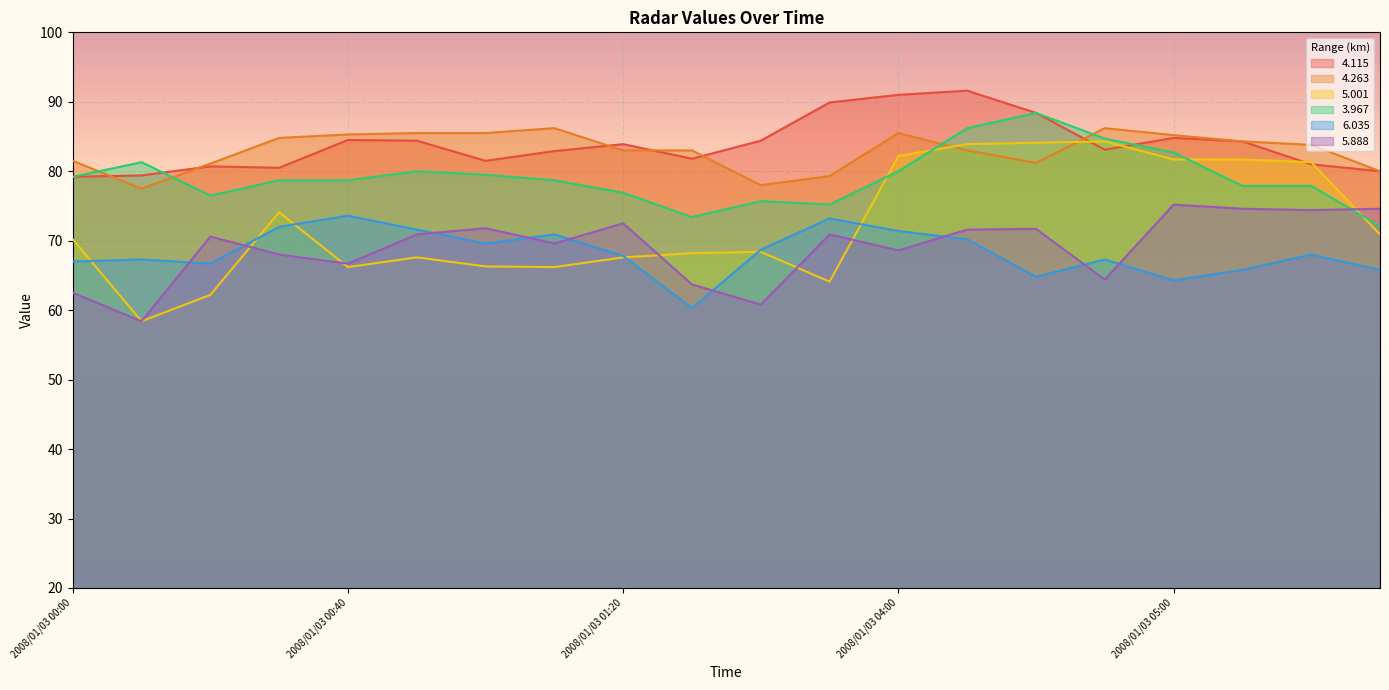

What is the label of the 3rd point from the left?

2008/01/03 00:20